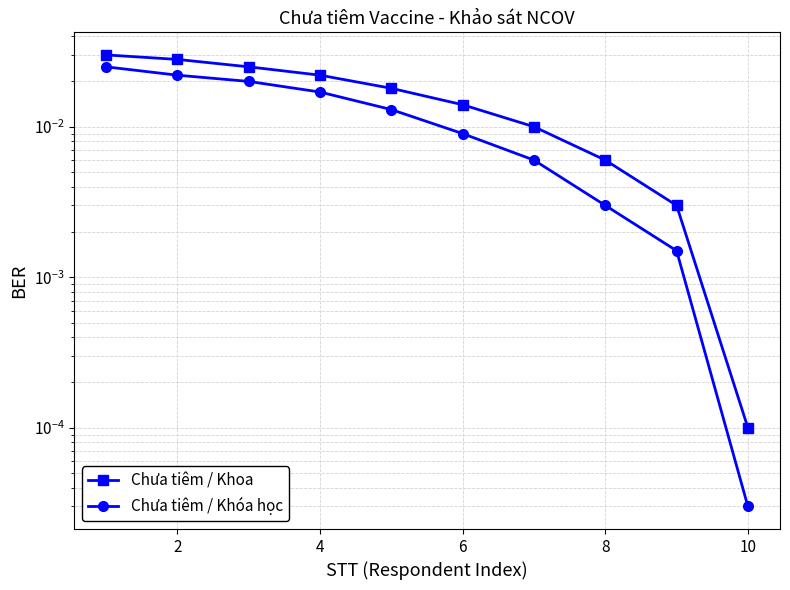

Between 6 and 4, which is larger?

4